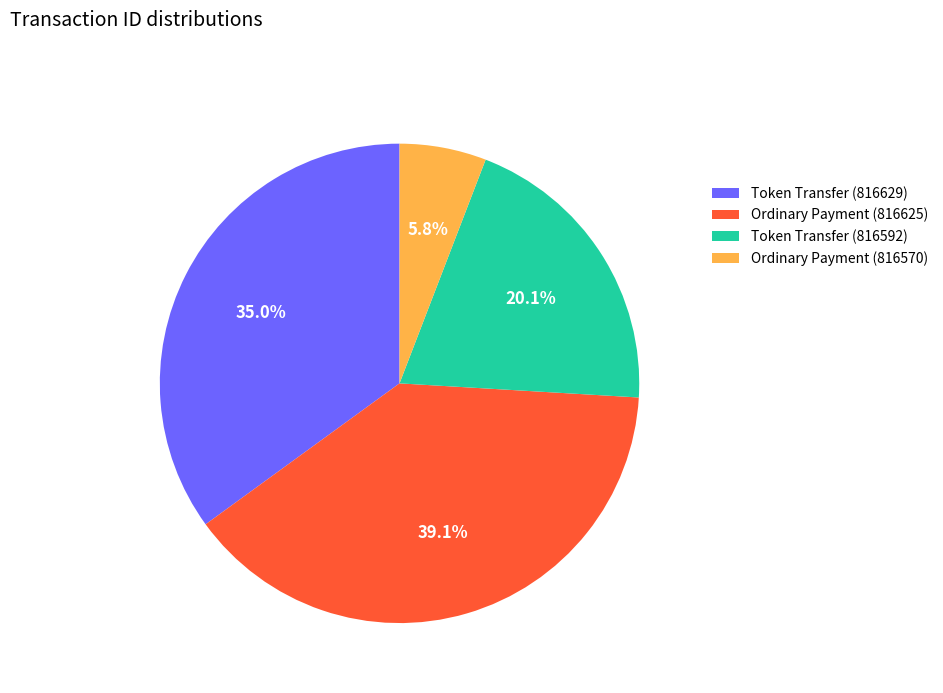

Which slice is the smallest?

Ordinary Payment (816570)